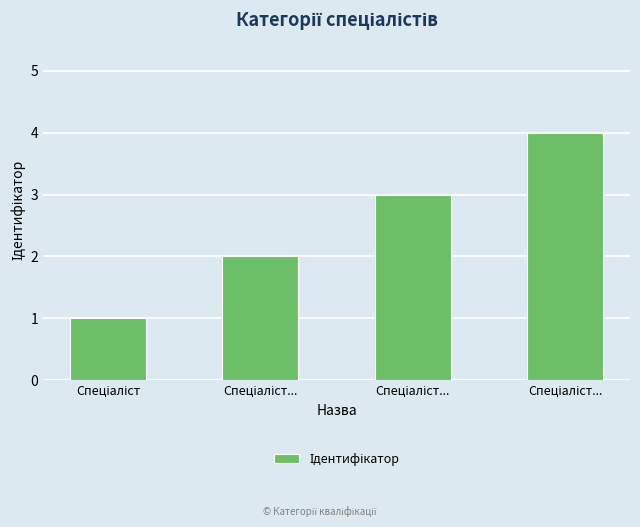

At which category does the chart reach its minimum across all series?

Спеціаліст